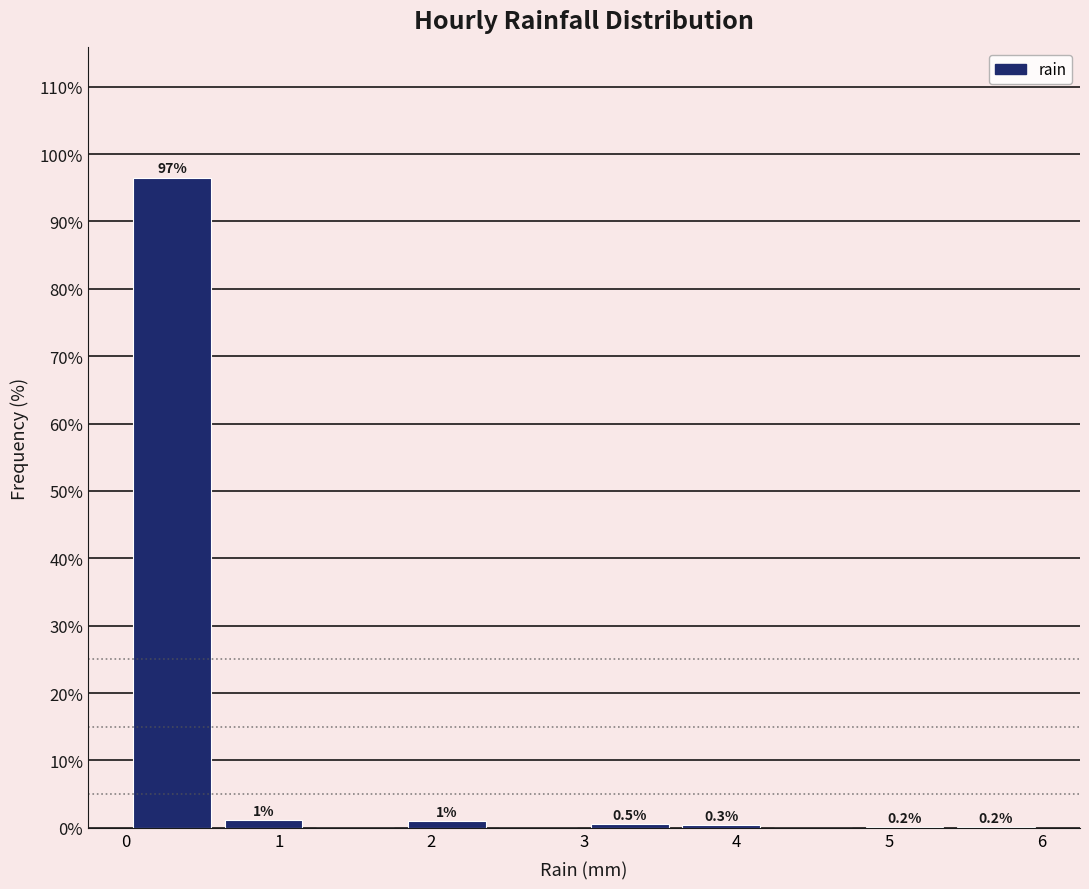

Over which range of the x-axis is the bar tallest?

0.0 to 0.6